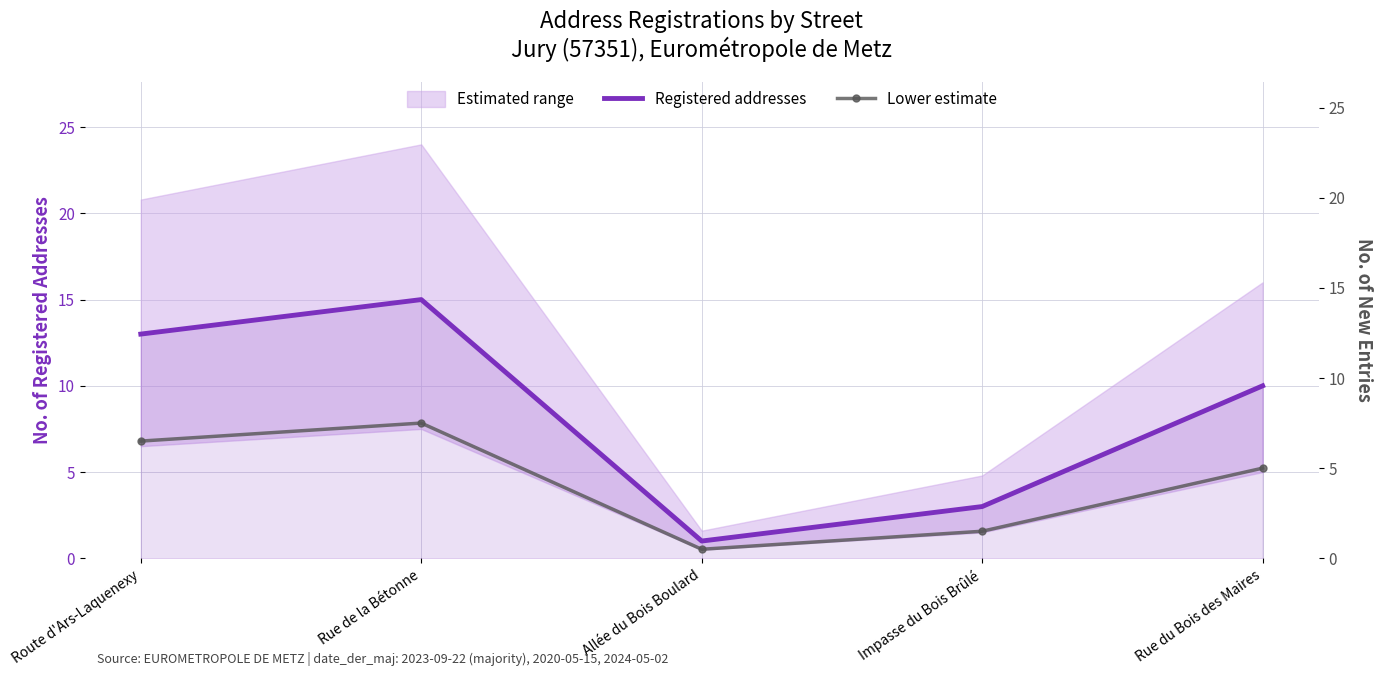

Which series changed the most between Impasse du Bois Brûlé and Rue du Bois des Maires?

Registered addresses